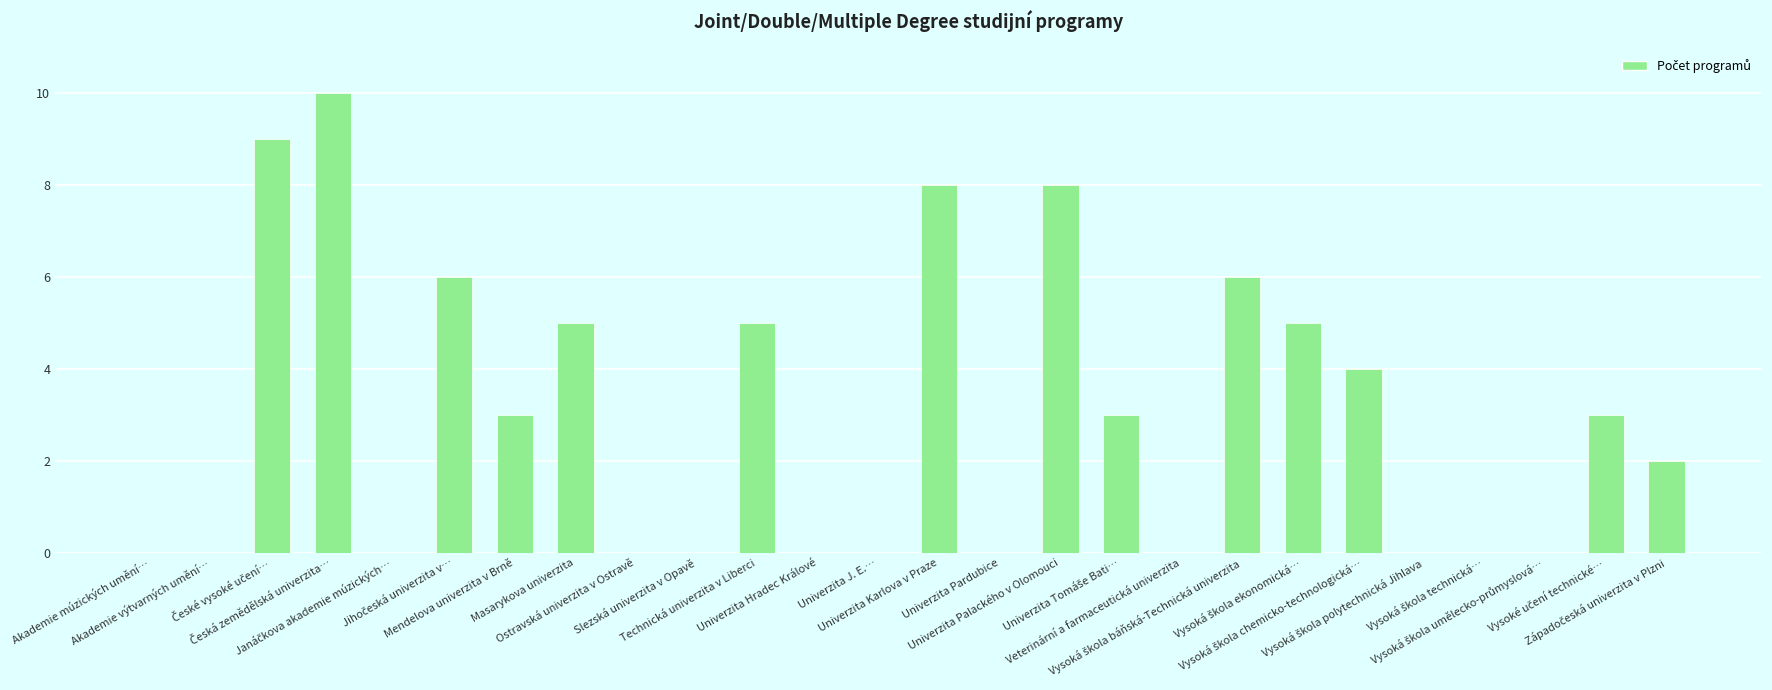

Count the number of categories in the chart.

26